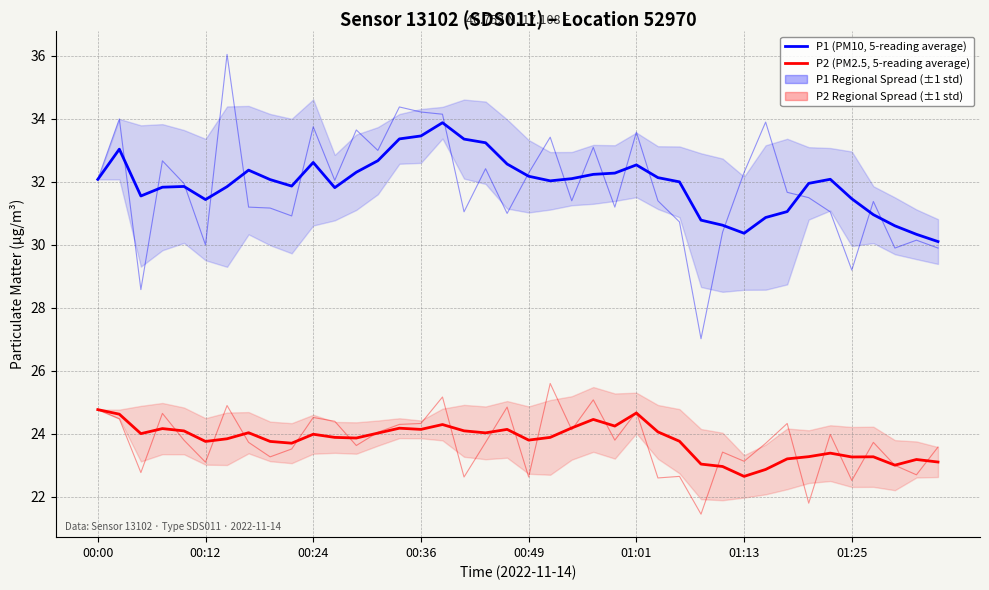

Which series has the largest total across all categories?

P1 (PM10, 5-reading average)